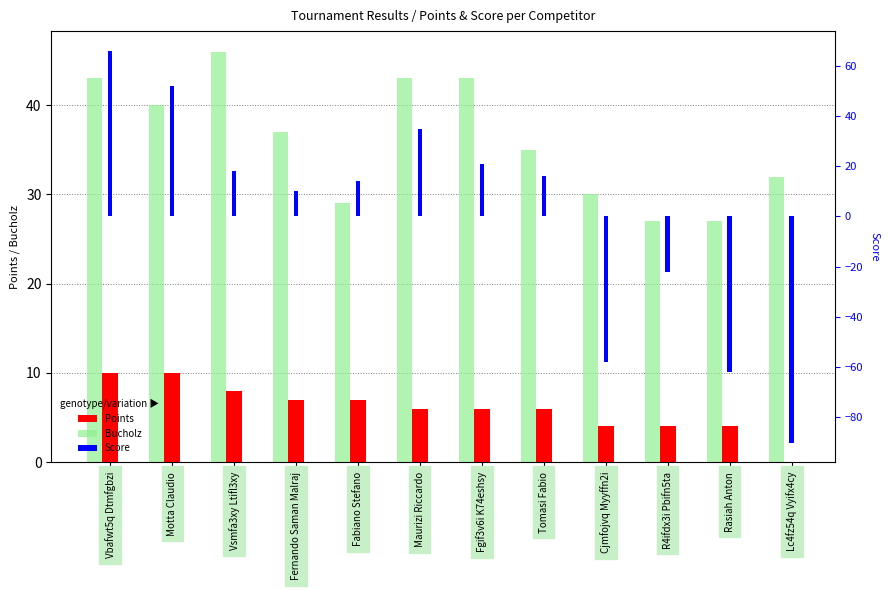

Which label corresponds to the largest value in the chart?

Vbafwt5q Dtmfgbzi